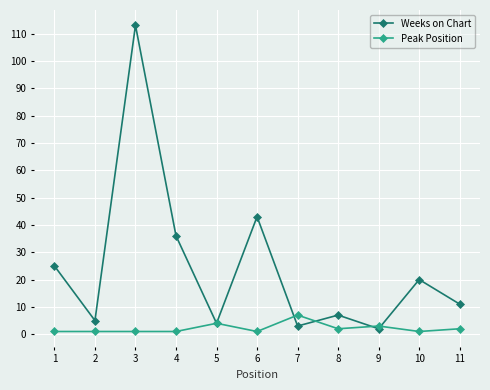

Read the Weeks on Chart value at 5, to the nearest 10.

0